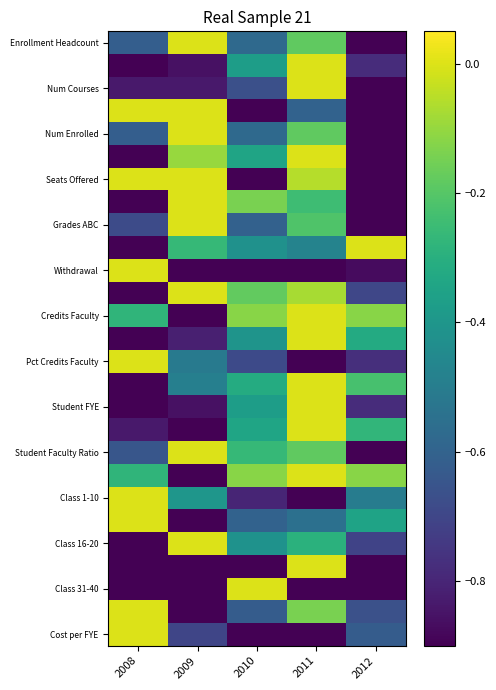

What is the total value across all series at 2010?

-13.9